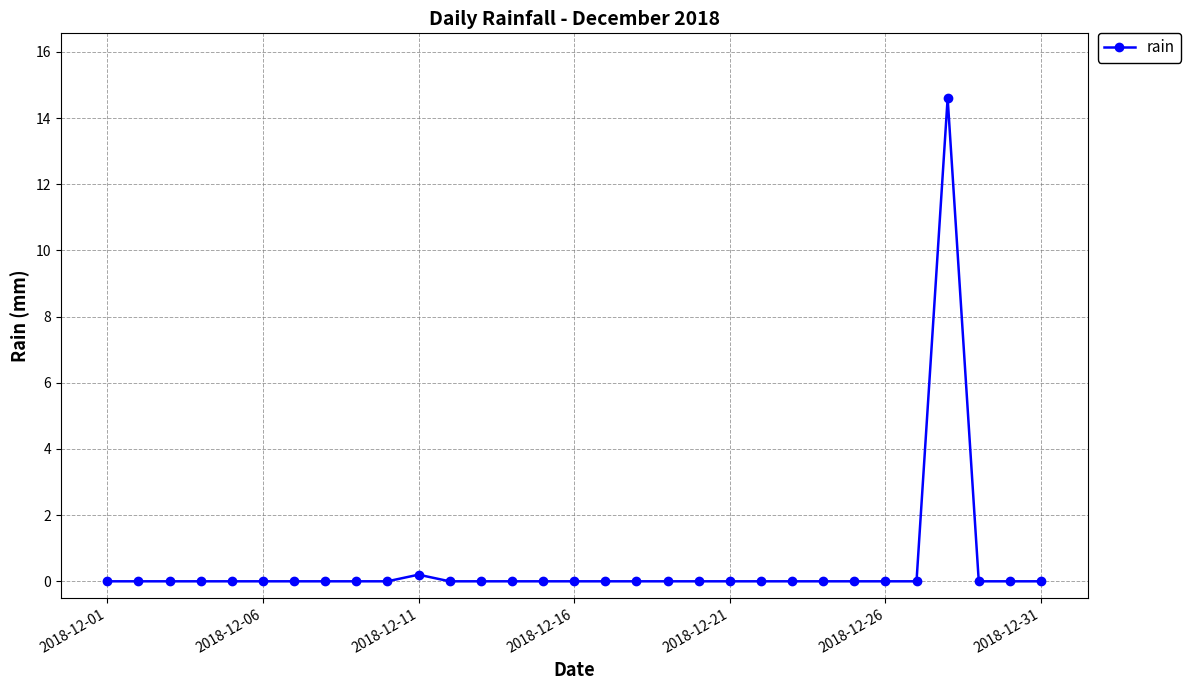

What is the greatest value displayed?

14.6